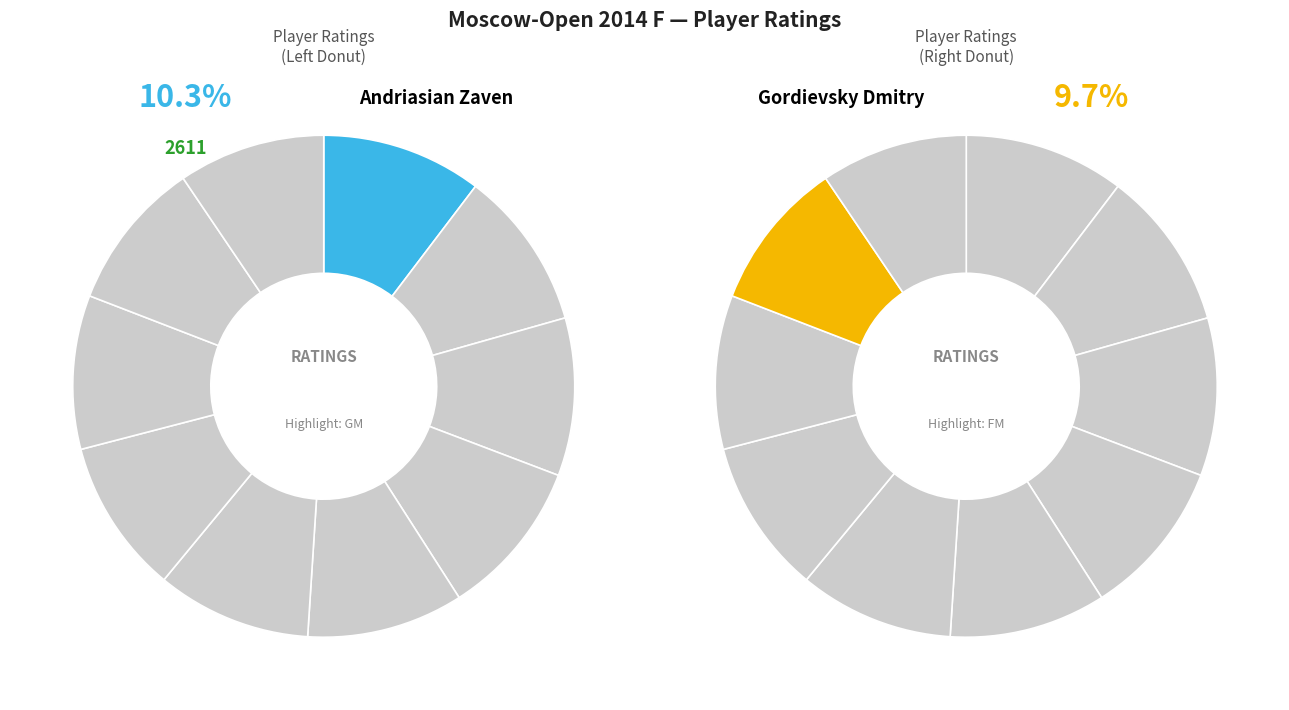

Between IM and FM, which is larger?

IM